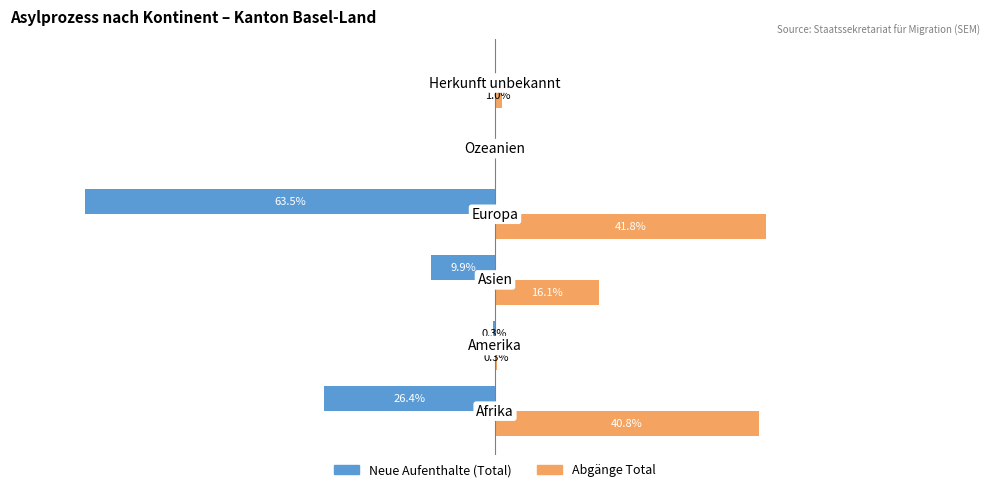

Which series has the widest spread of values?

Neue Aufenthalte (Total)